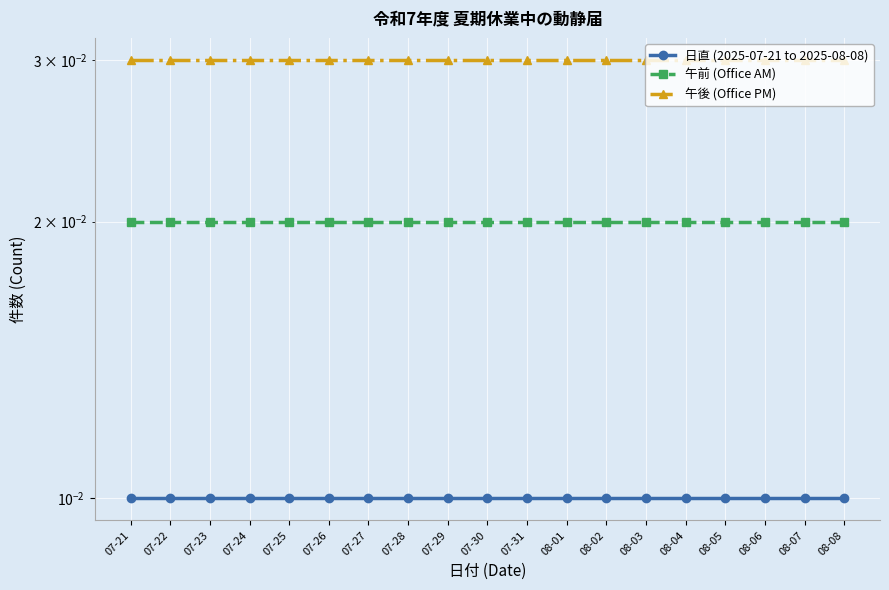

The value of 午前 (Office AM) at 08-02 is 0.0. True or false?

False